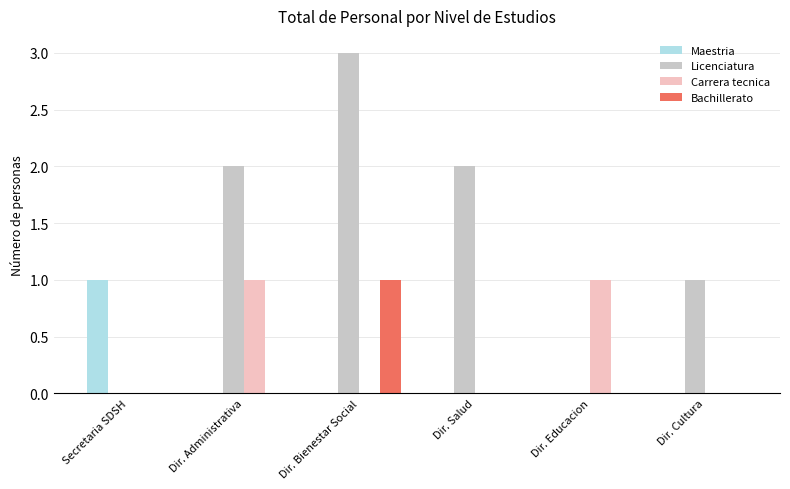

What is the spread (max minus min) of values at Dir. Administrativa?

2